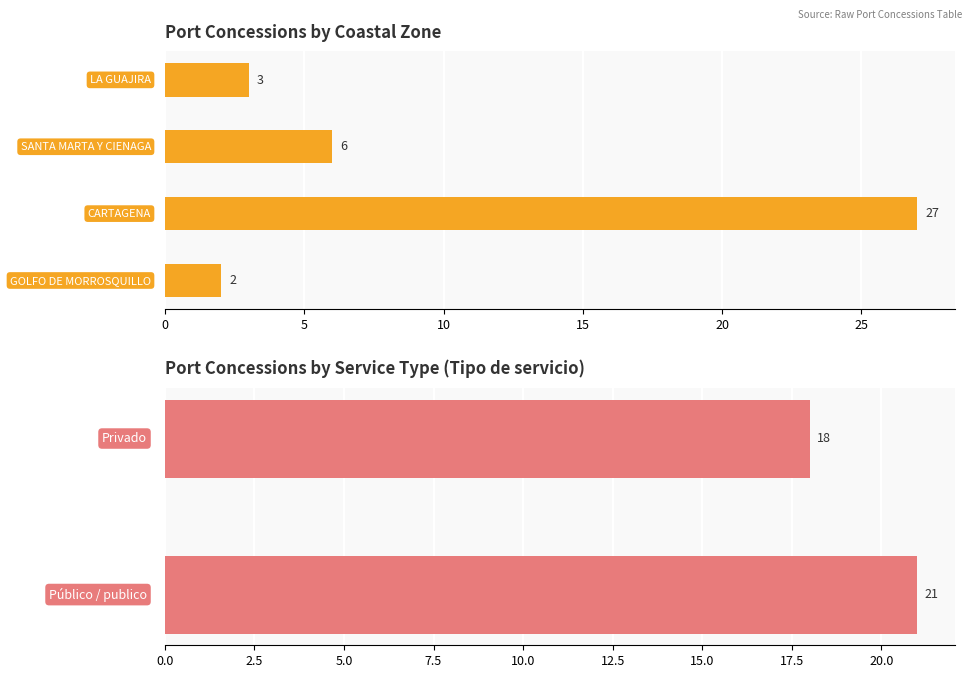

True or false: the data shows 27 at ZONA PORTUARIA DE CARTAGENA.

True